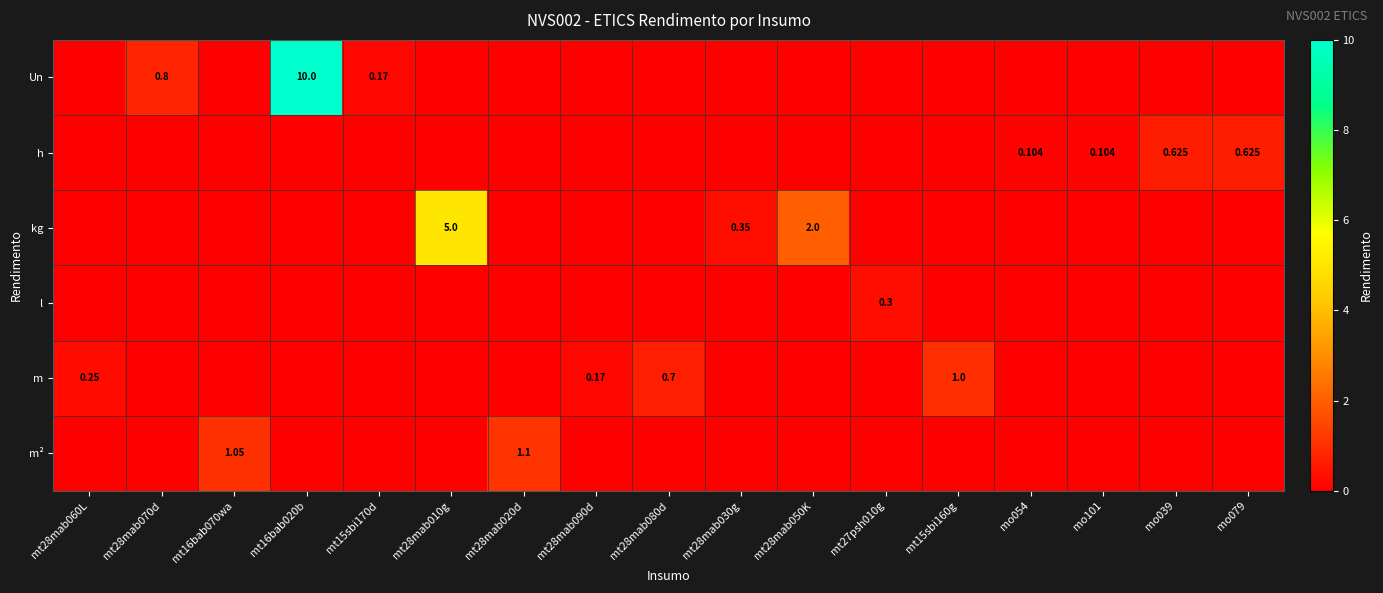

Which category has the highest value in the h series?

mo039